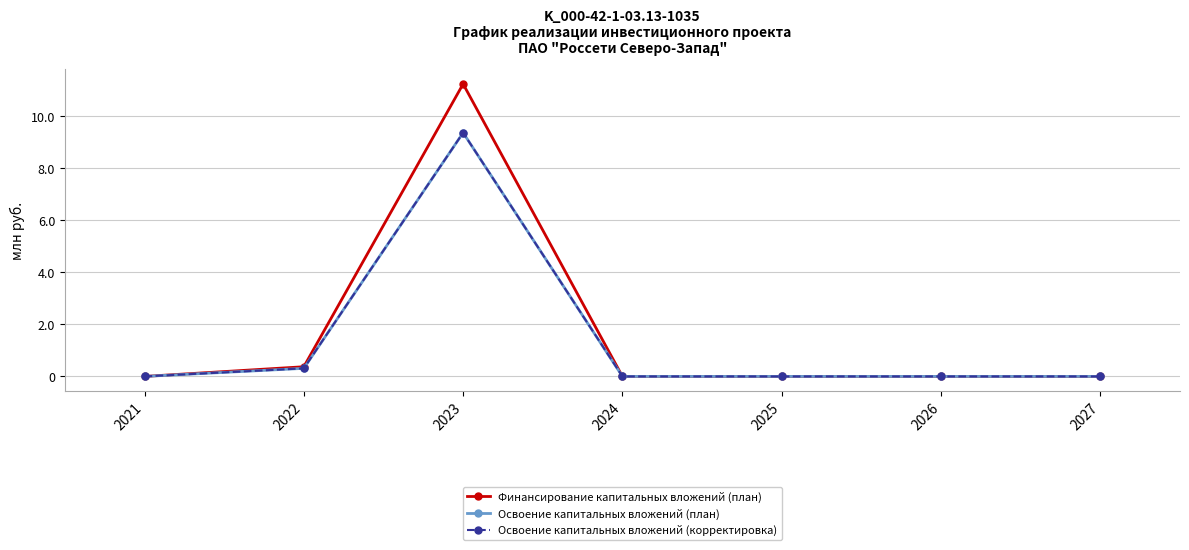

True or false: Освоение капитальных вложений (корректировка) and Финансирование капитальных вложений (план) cross at least once.

False